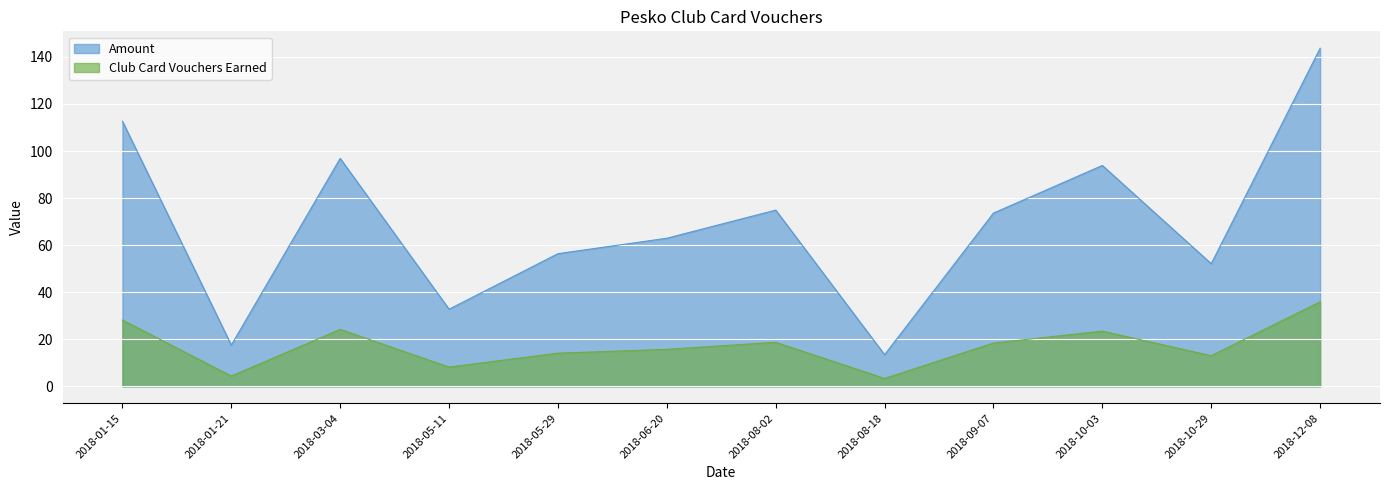

What value does the Club Card Vouchers Earned series have at 2018-05-11?

8.2